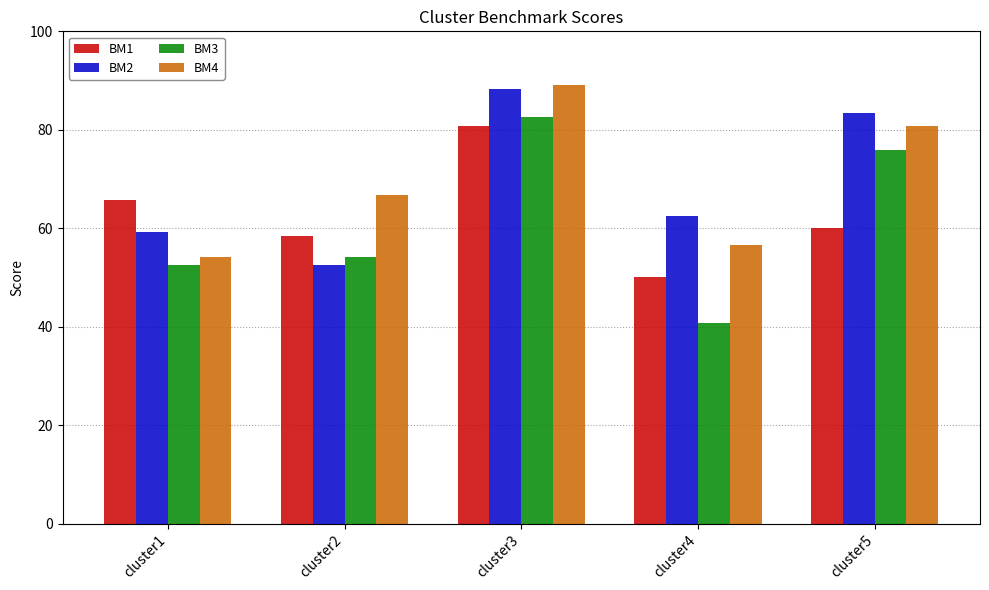

At which label does BM1 first exceed 60?

cluster1